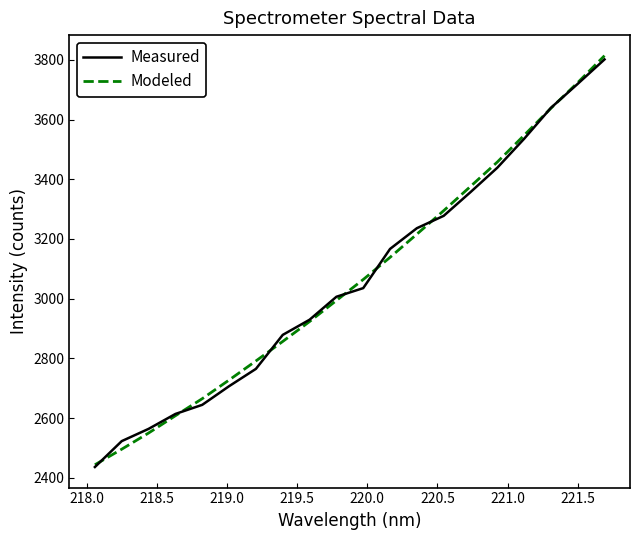

What is the average value of the Modeled series?

3066.2